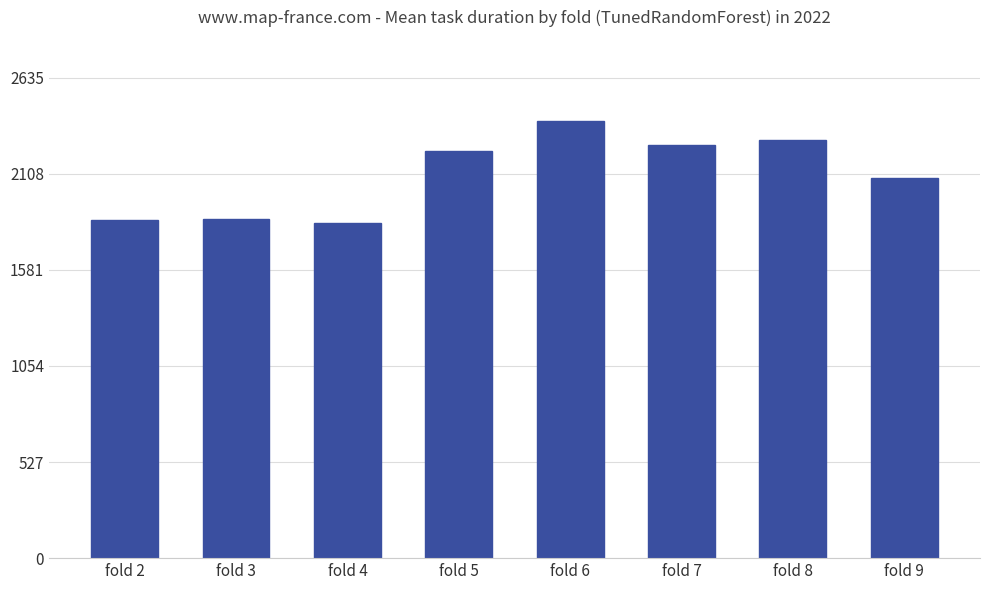

What is the greatest value displayed?

2395.7